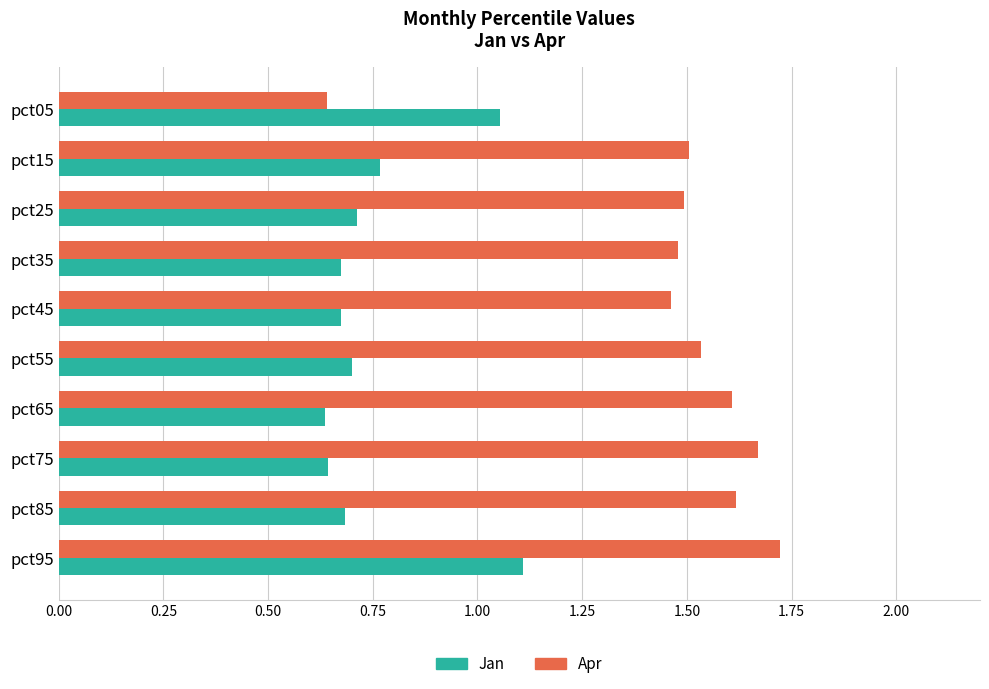

At how many categories does at least one series exceed 1?

10